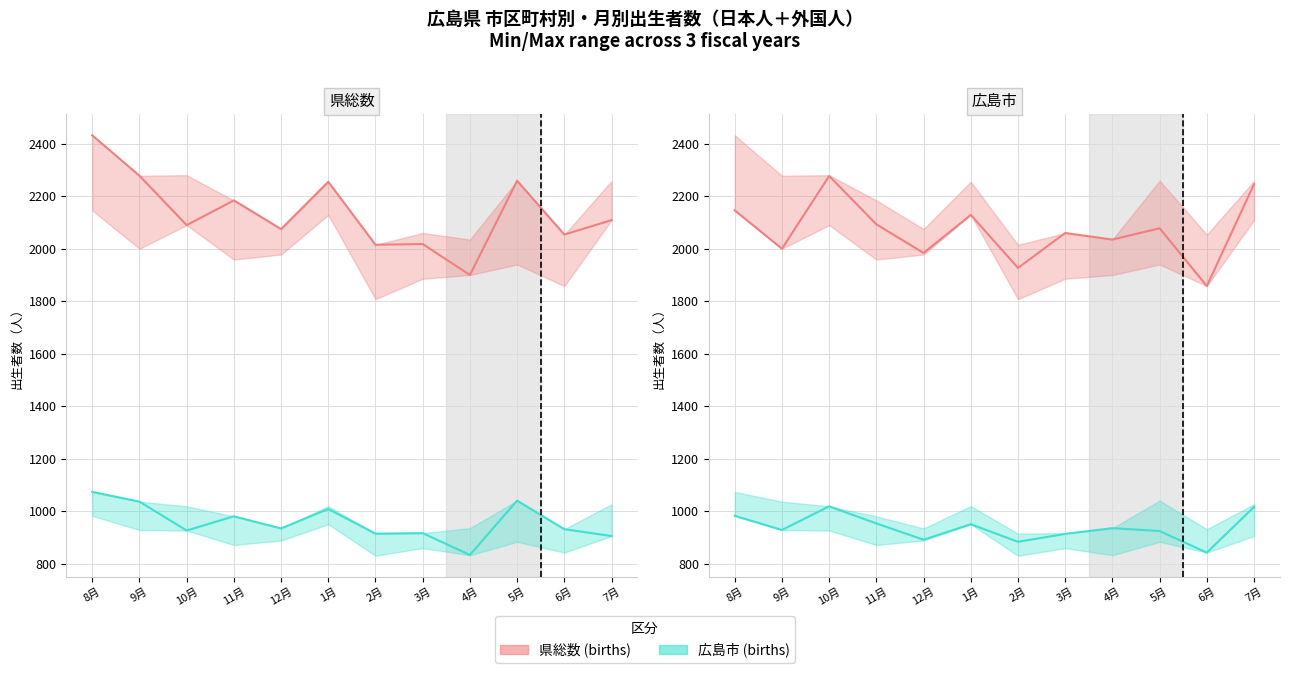

Which series has the widest spread of values?

県総数 (23.8-24.7)